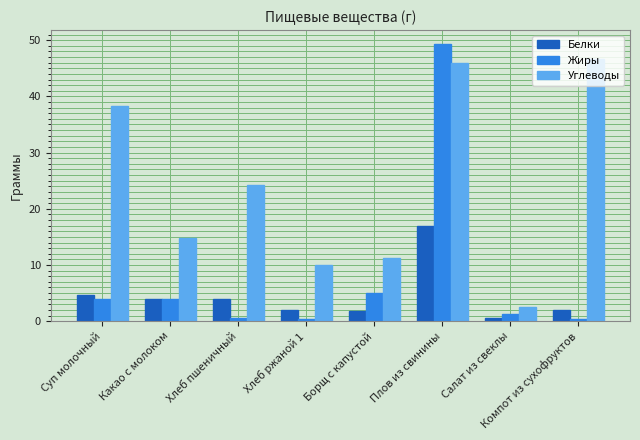

What is the value of the Жиры bar at the 5th from the left?

5.0